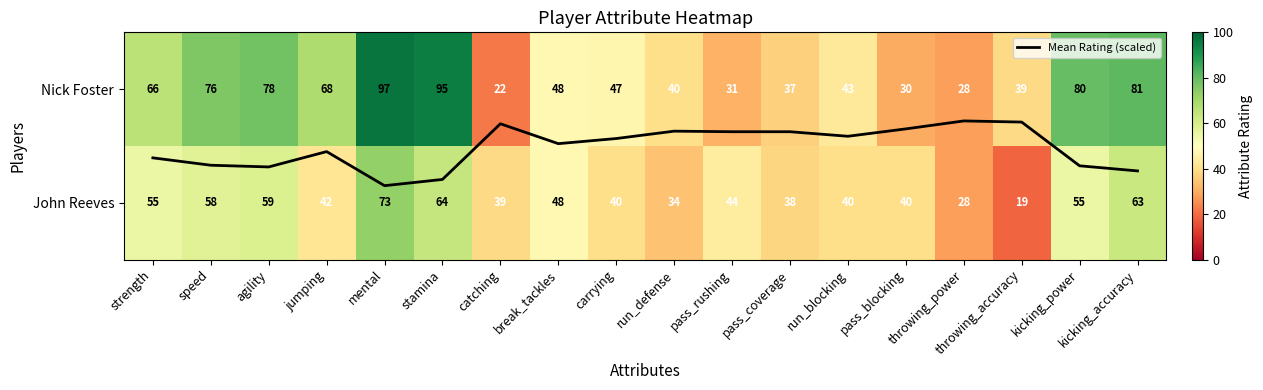

Count the number of data series in this chart.

3